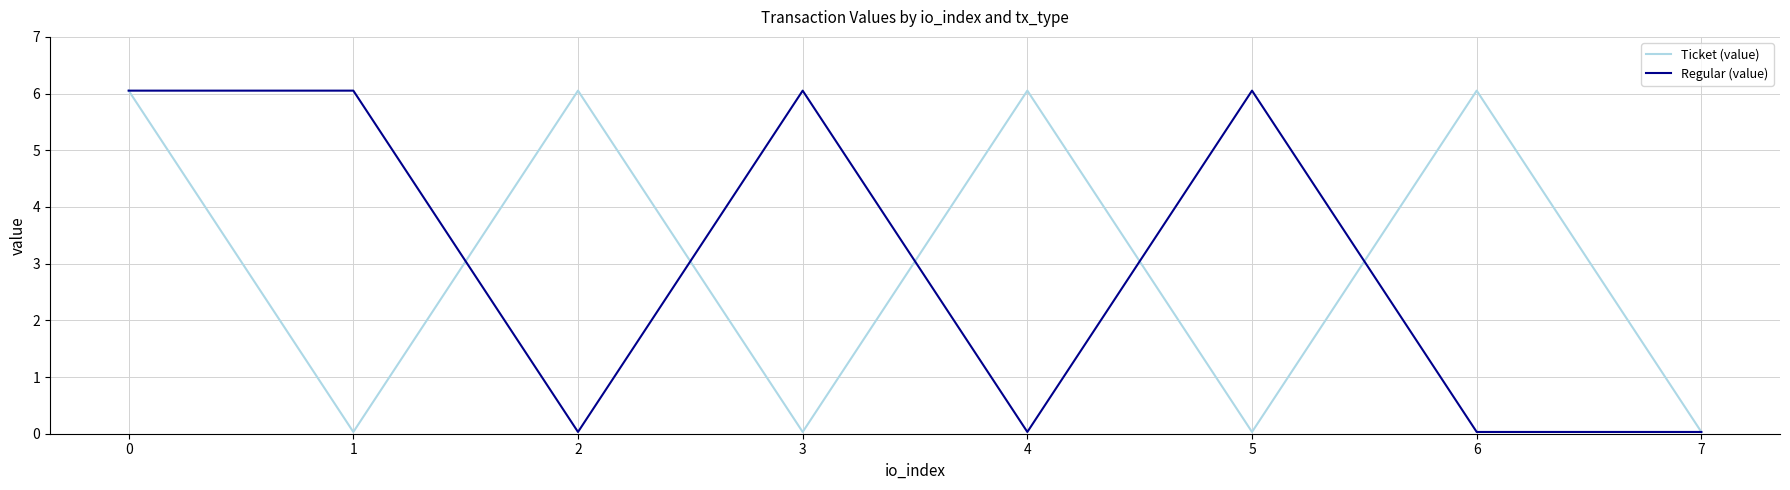

Is the value of Regular (value) at 4 greater than the value of Ticket (value) at 4?

No